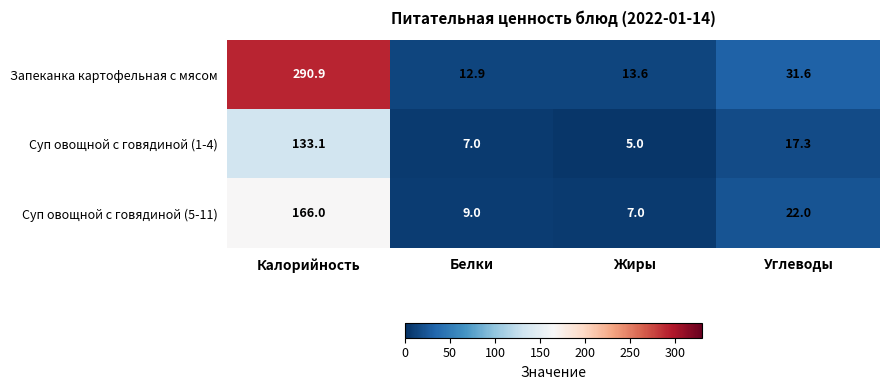

Reading left to right, what are all the values shown in this chart?

Запеканка картофельная с мясом: 290.9	12.9	13.6	31.6
Суп овощной с говядиной (1-4): 133.1	7.0	5.0	17.3
Суп овощной с говядиной (5-11): 166.0	9.0	7.0	22.0